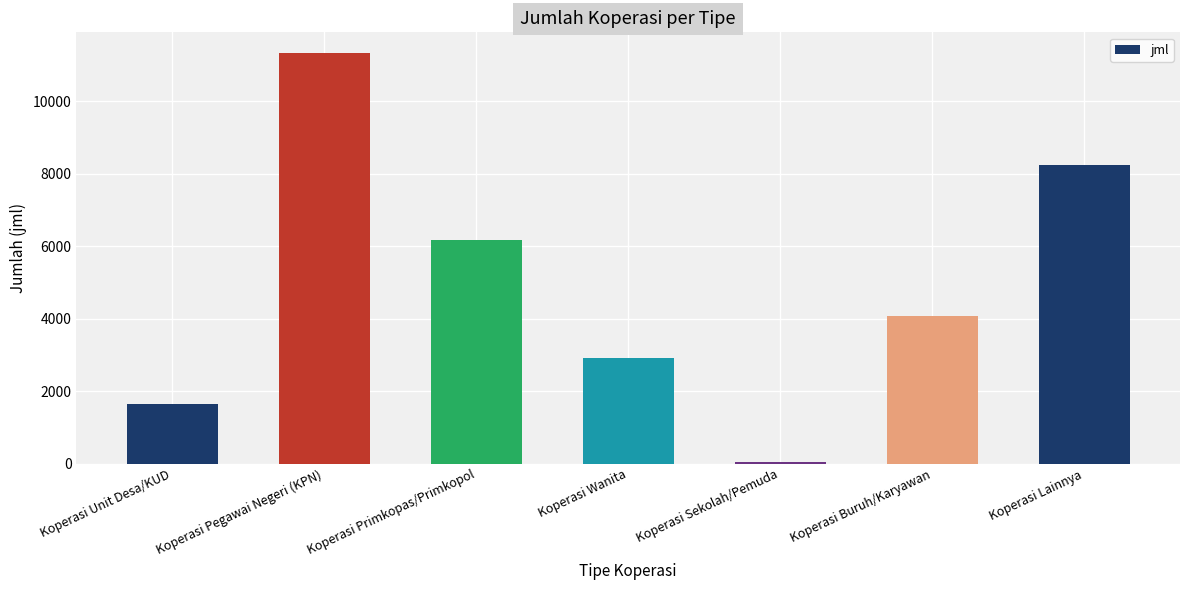

What is the label of the 7th bar from the left?

Koperasi Lainnya